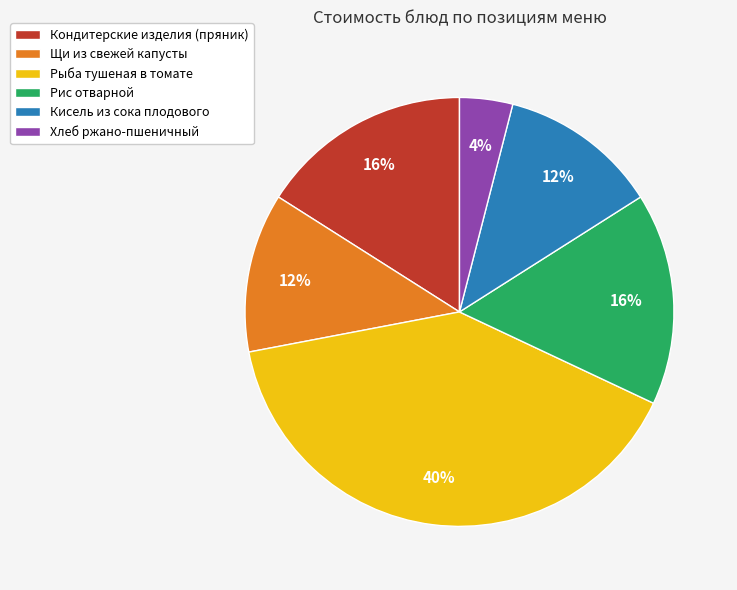

Which slice is the smallest?

Хлеб ржано-пшеничный